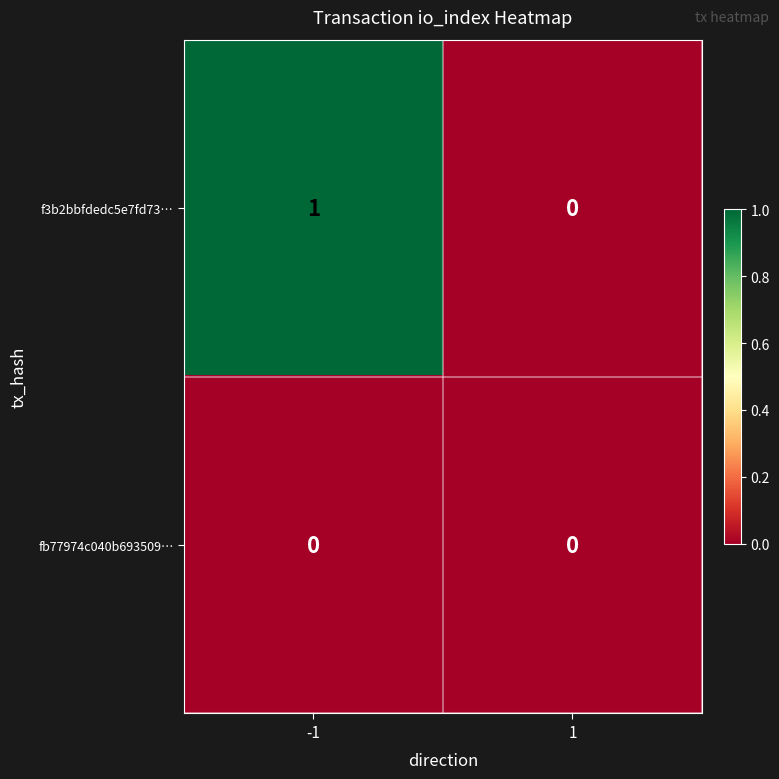

True or false: f3b2bbfdedc5e7fd73… has a value of 2 at -1.

False